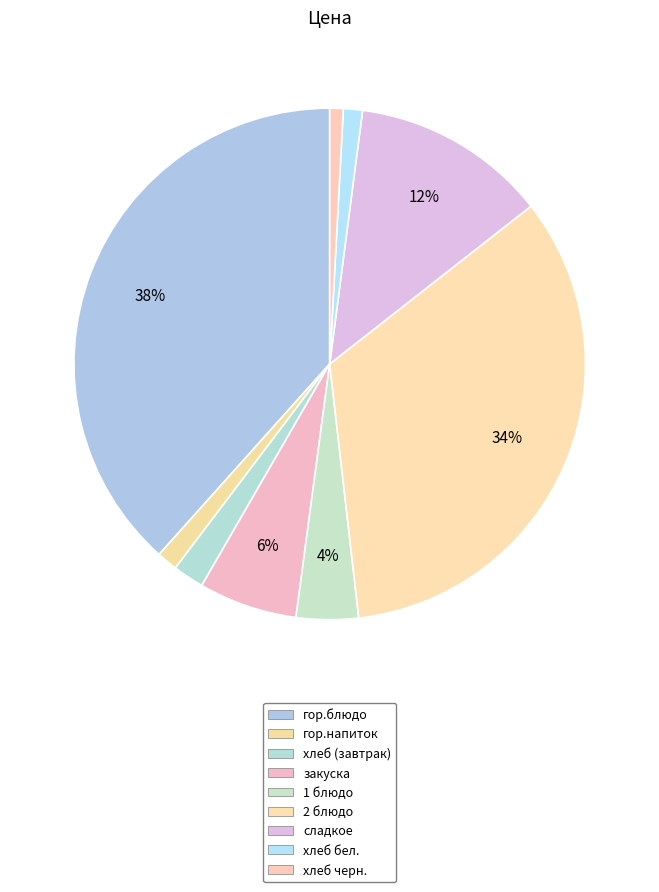

True or false: 2 блюдо accounts for 34% of the total.

True